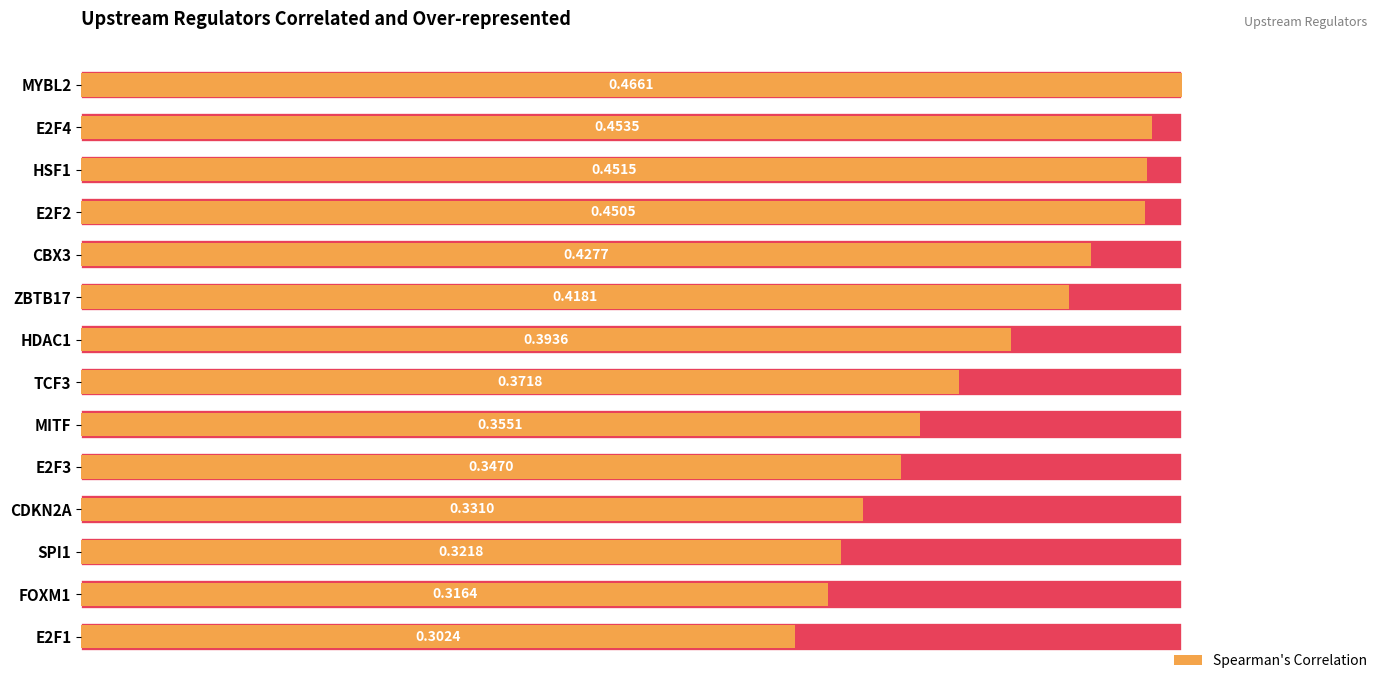

True or false: the data shows 0.1 at CBX3.

False